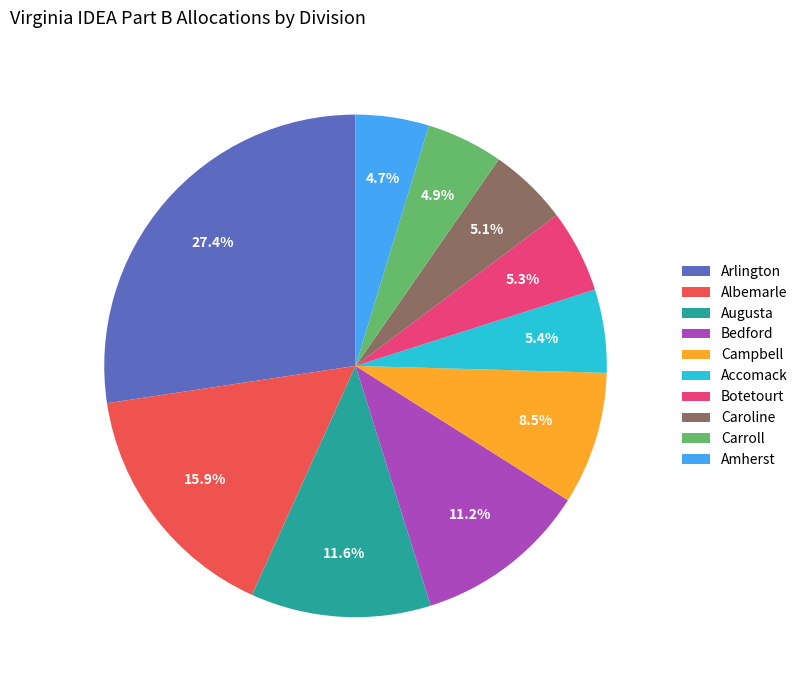

How much of the chart is everything except Augusta?

88.4%